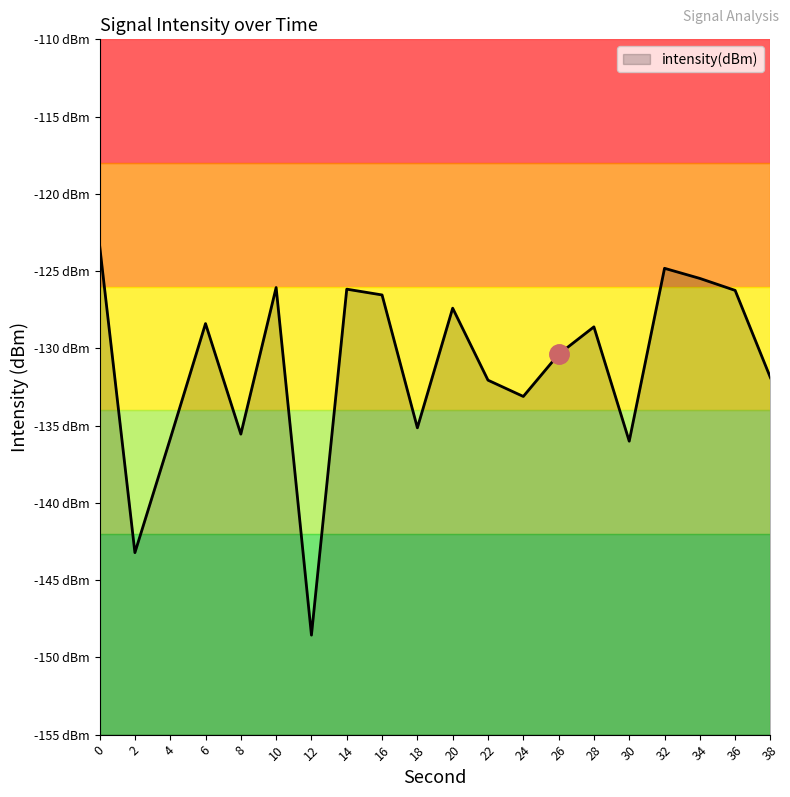

True or false: there are more than 1 points higher than both neighbors.

True